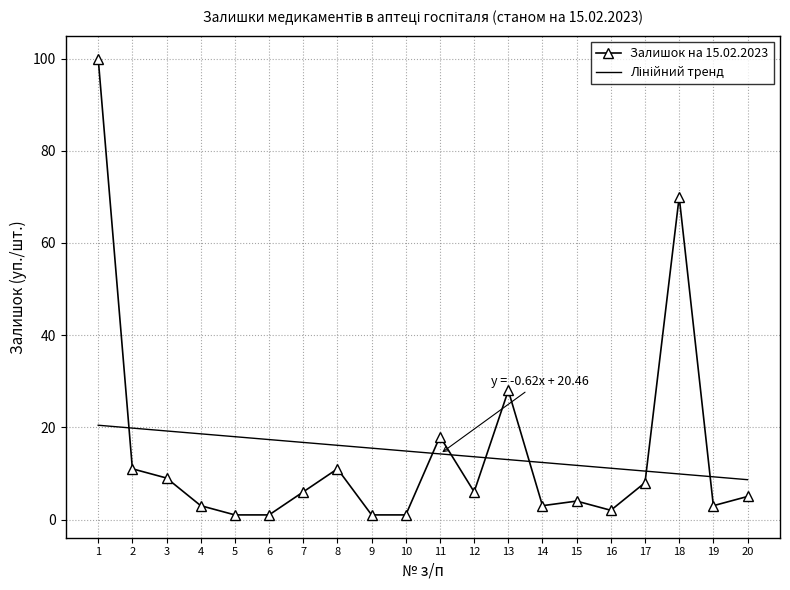

The Залишок на 15.02.2023 series shows 28.0 at 13. True or false?

True